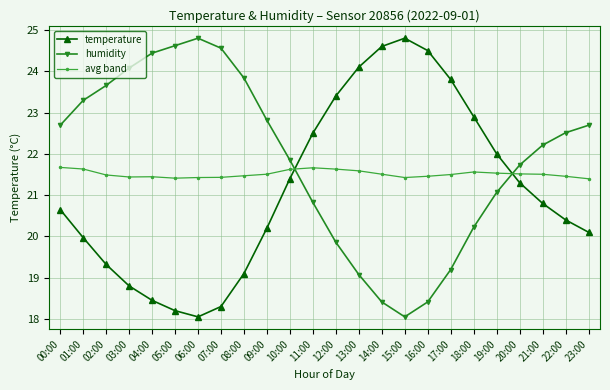

Which series ends up on top after the final intersection of temperature and avg band?

avg band